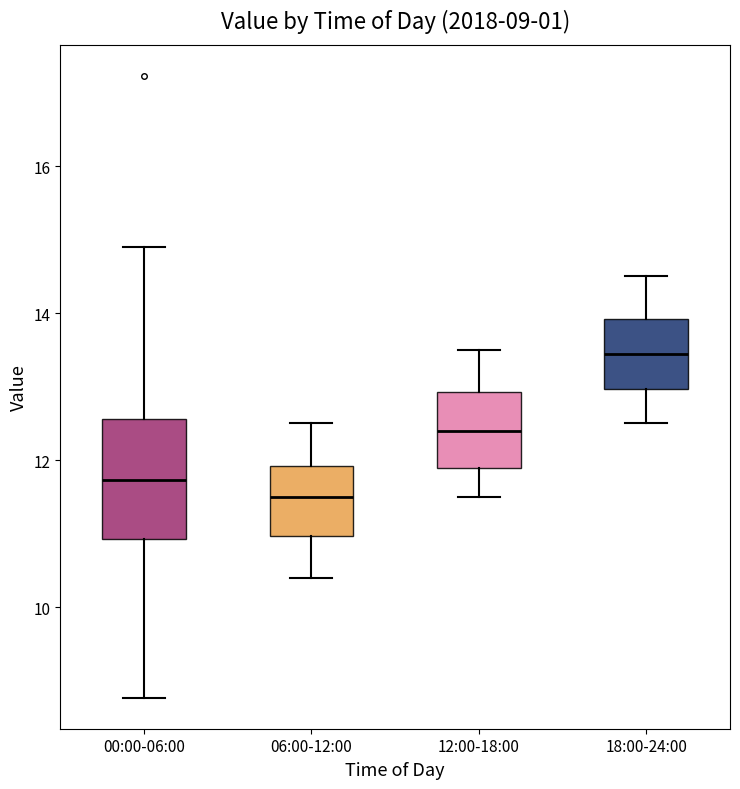

Which box is the tallest, from its lower edge to its upper edge?

00:00-06:00